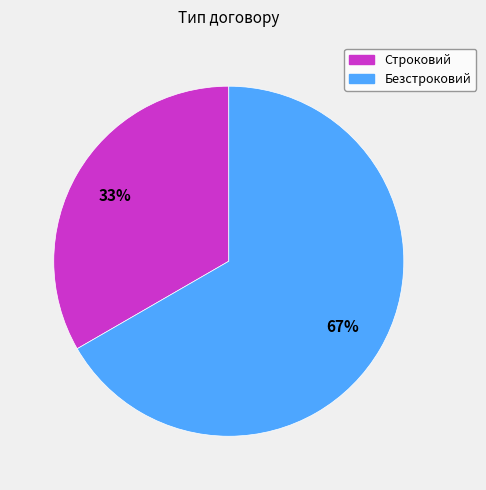

Which has a higher value, Строковий or Безстроковий?

Безстроковий